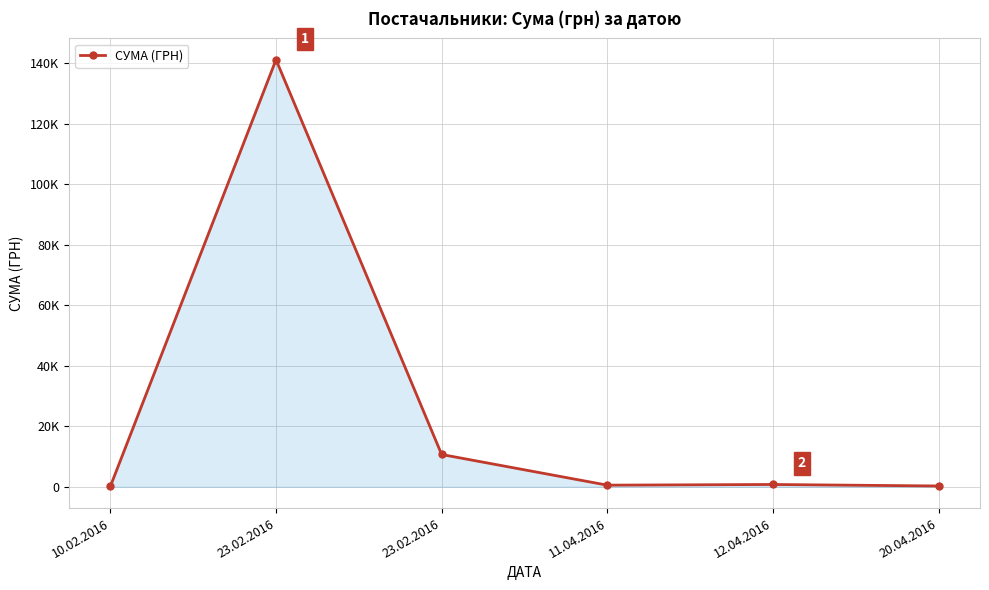

Reading left to right, extract all data points from this chart.

10.02.2016=130.4	23.02.2016=141222.5	23.02.2016=10663.1	11.04.2016=522.0	12.04.2016=745.8	20.04.2016=250.0